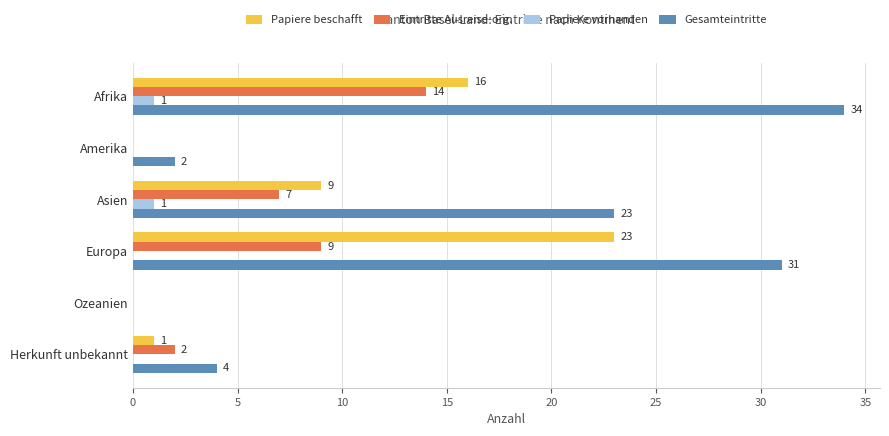

What is the maximum value for Gesamteintritte?

34